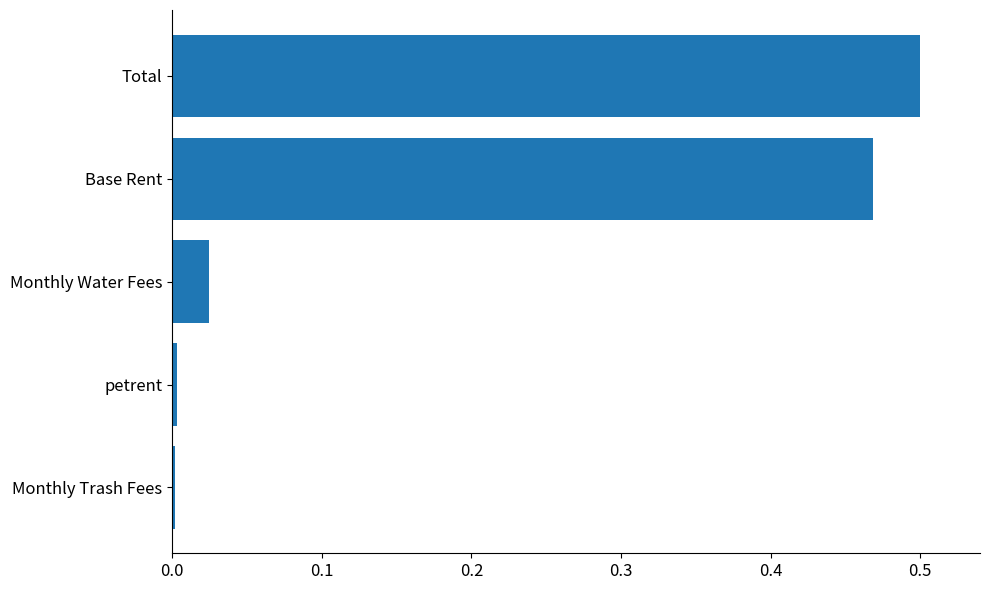

Which label corresponds to the largest value in the chart?

Total